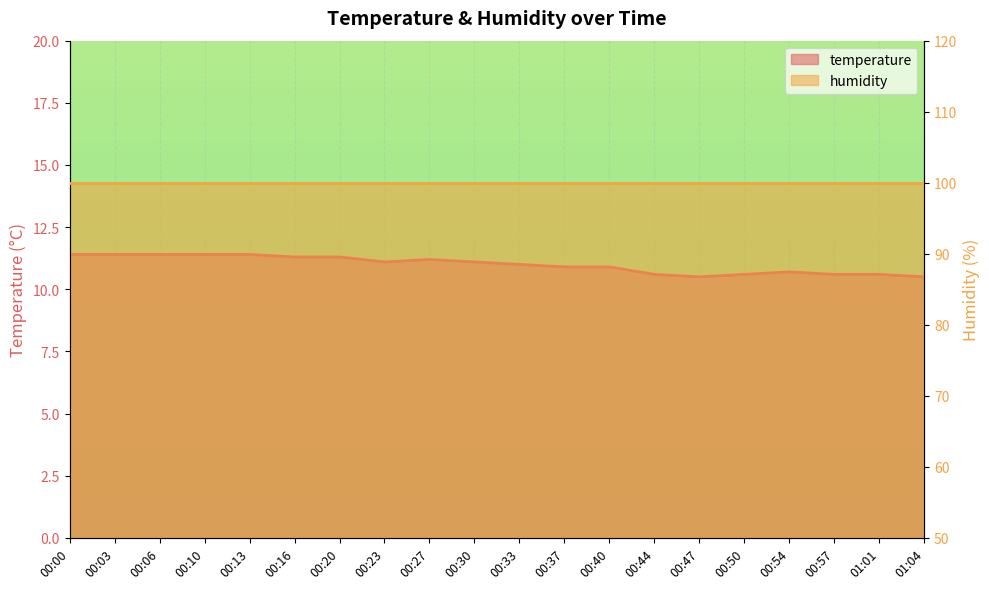

Is it true that the value at 00:37 is 18.8?

False